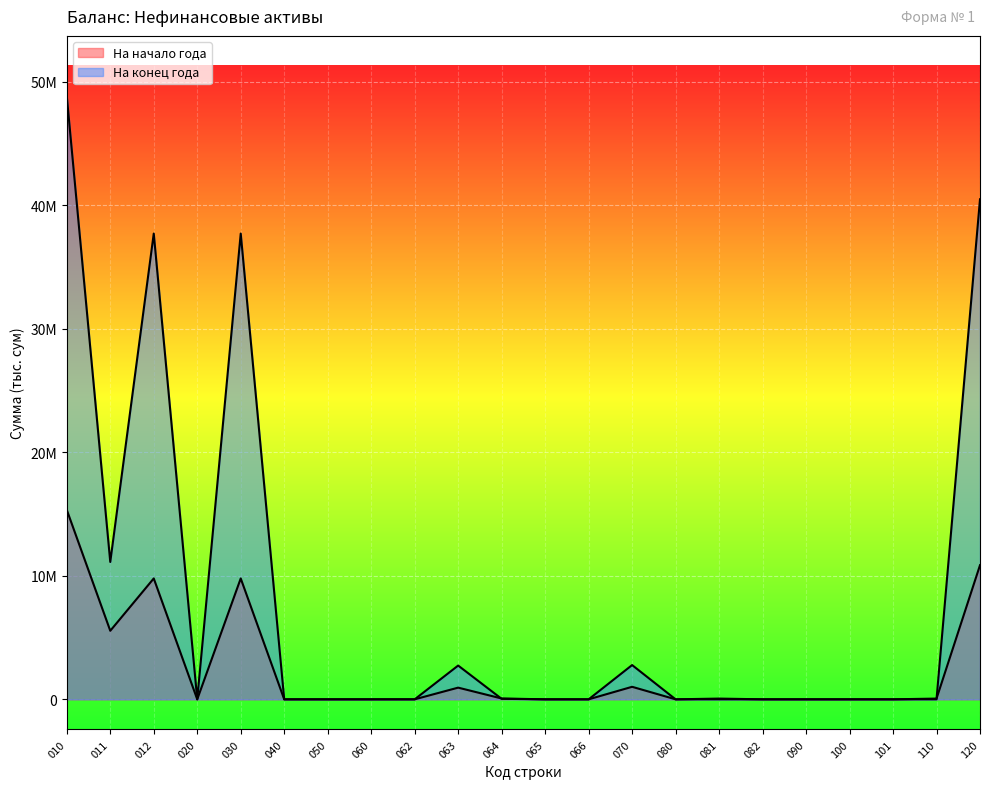

At which category does the chart reach its minimum across all series?

020